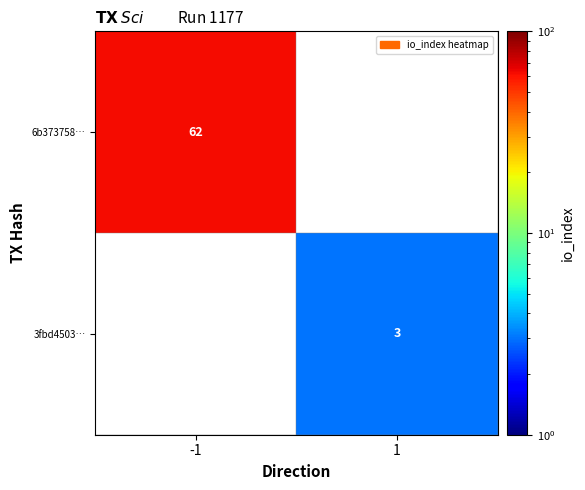

The value of 6b373758… at -1 is 18. True or false?

False